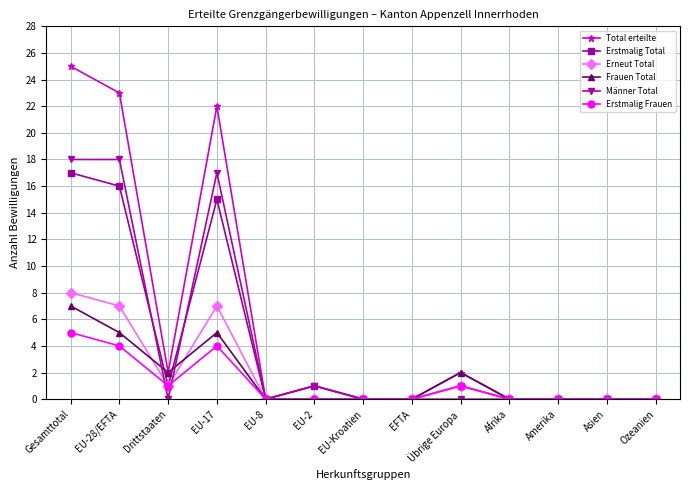

Reading left to right, transcribe all the data shown in this chart.

Total erteilte: 25	23	2	22	0	1	0	0	2	0	0	0	0
Erstmalig Total: 17	16	1	15	0	1	0	0	1	0	0	0	0
Erneut Total: 8	7	1	7	0	0	0	0	1	0	0	0	0
Frauen Total: 7	5	2	5	0	0	0	0	2	0	0	0	0
Männer Total: 18	18	0	17	0	1	0	0	0	0	0	0	0
Erstmalig Frauen: 5	4	1	4	0	0	0	0	1	0	0	0	0